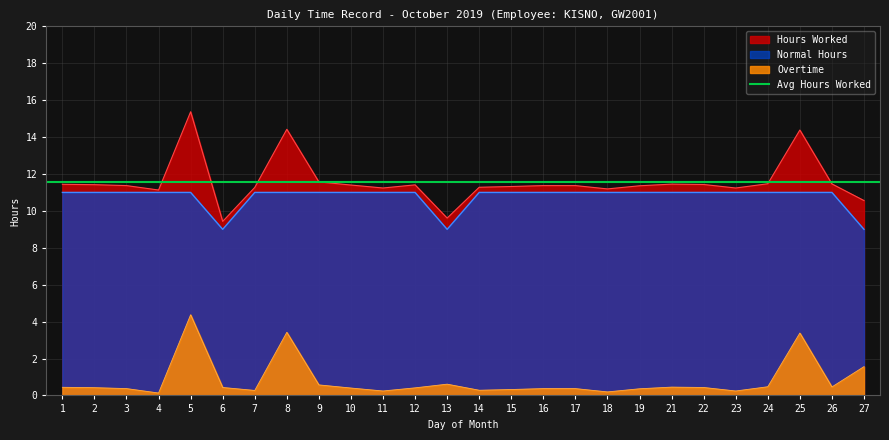

Which series has the largest range (max minus min)?

Hours Worked